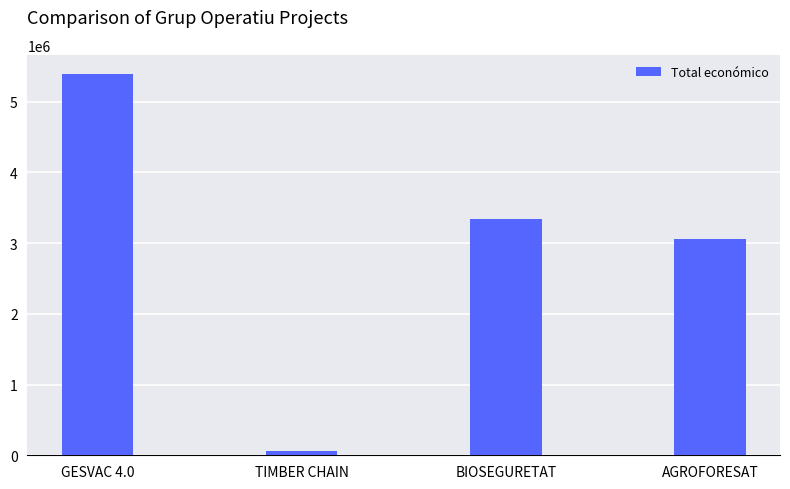

Which label corresponds to the largest value in the chart?

GESVAC 4.0